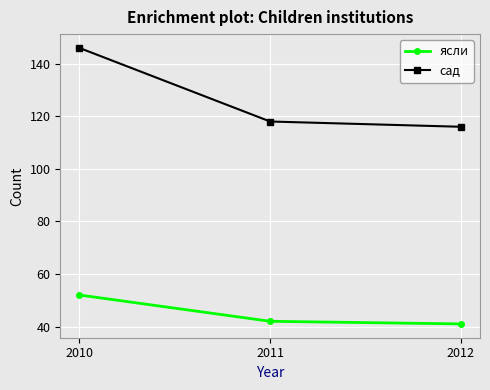

At which category does the chart reach its peak across all series?

2010